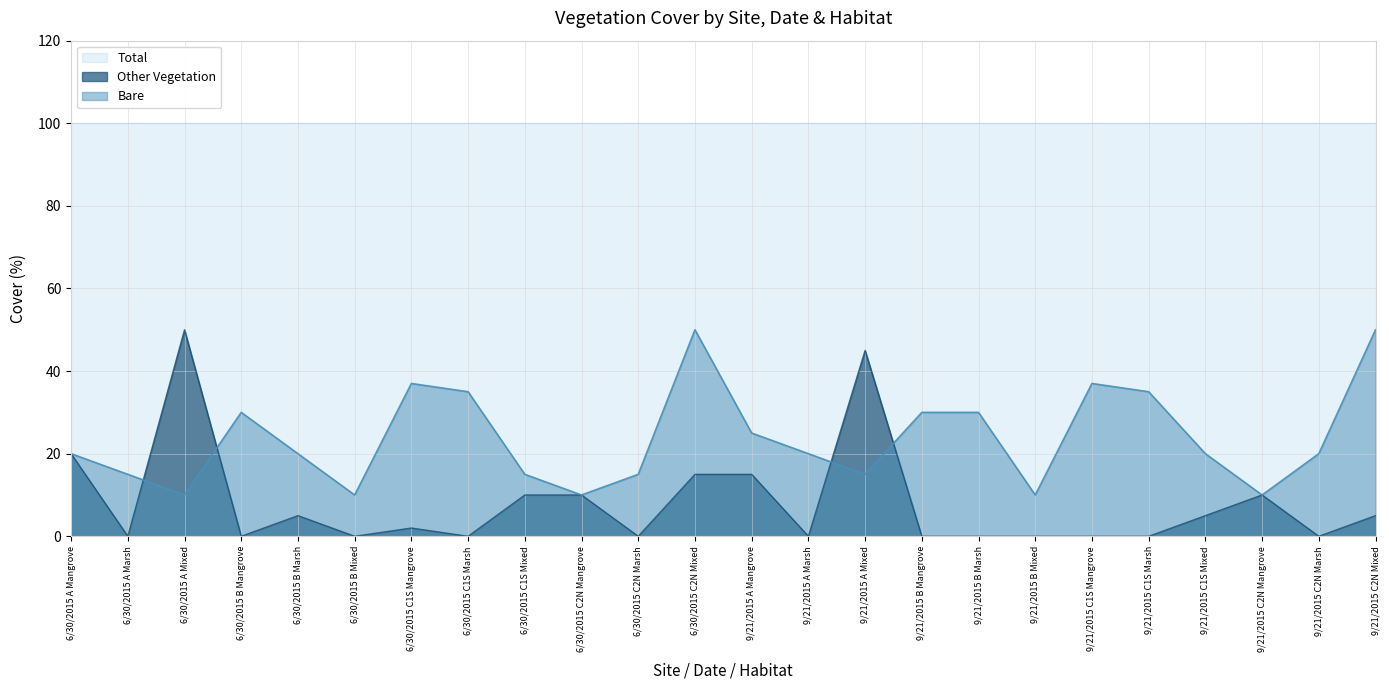

True or false: Bare and Other Vegetation intersect in this chart.

True